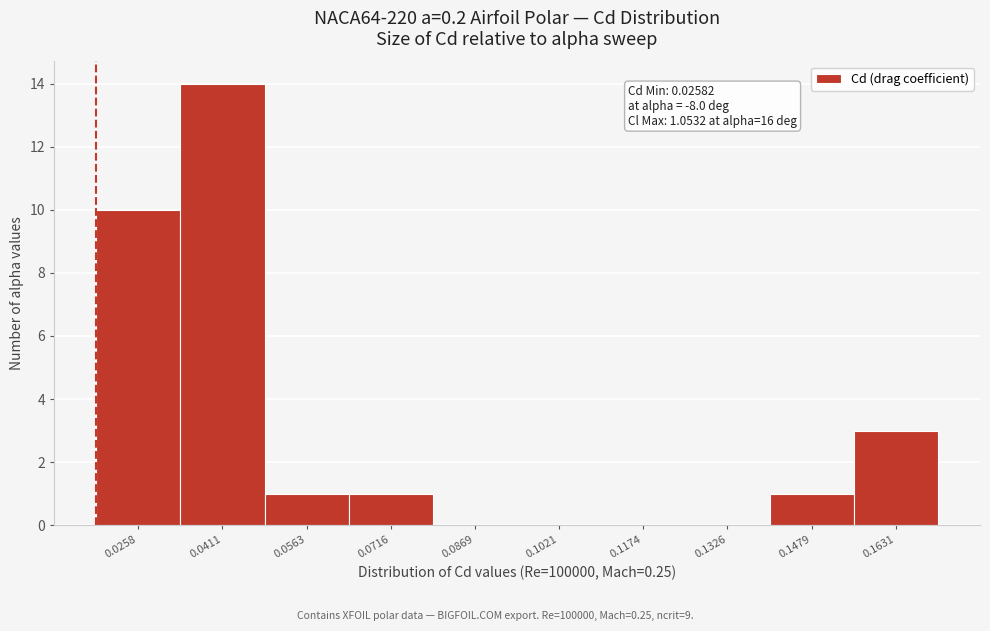

Reading left to right, what are all the values shown in this chart?

0.0258=10	0.0411=14	0.0563=1	0.0716=1	0.0869=0	0.1021=0	0.1174=0	0.1326=0	0.1479=1	0.1631=3